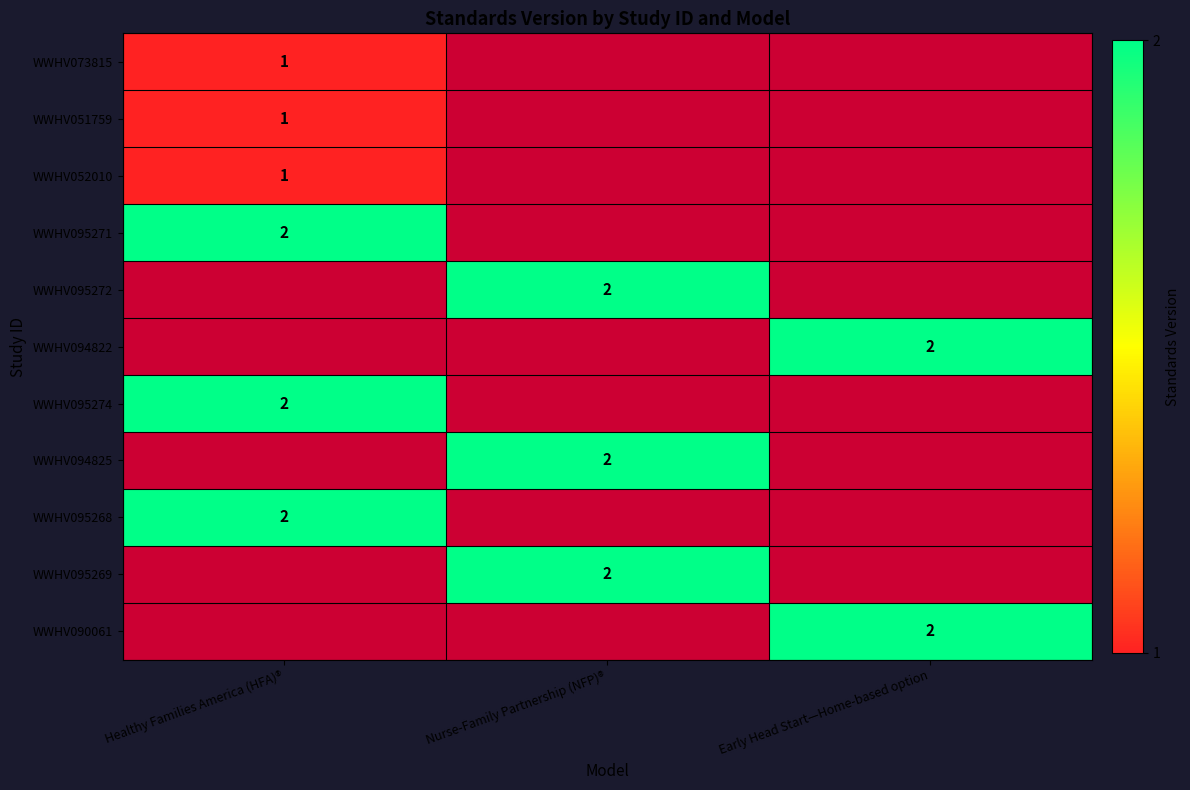

Is it true that WWHV095268 equals 2 at Healthy Families America (HFA)®?

True